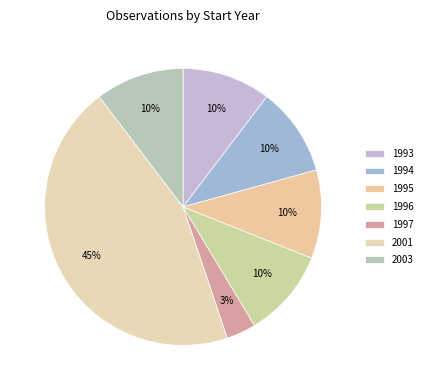

What is the ratio of the value at 1993 to the value at 2001?

0.2